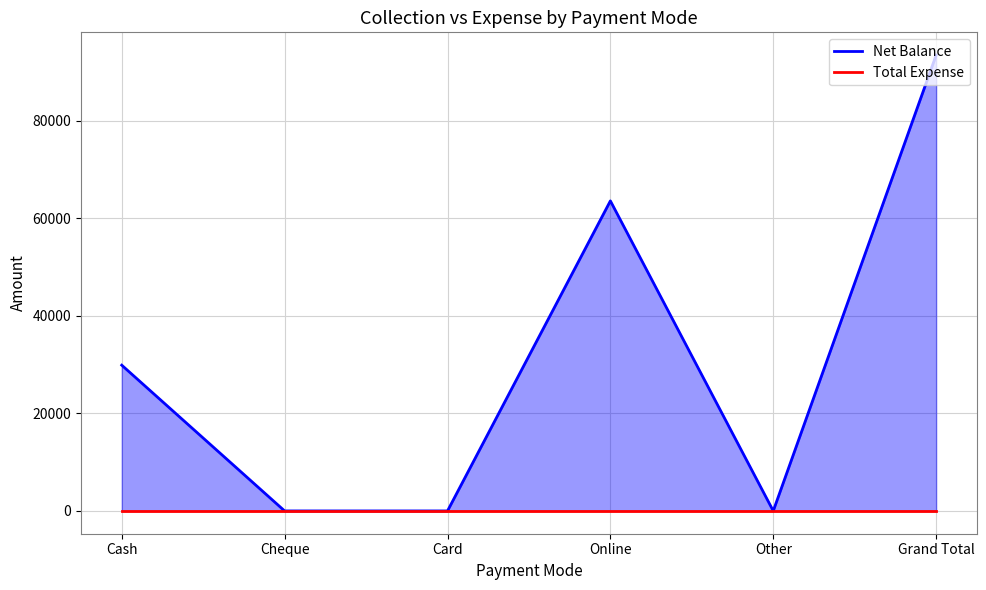

What is the sum of all values?

187000